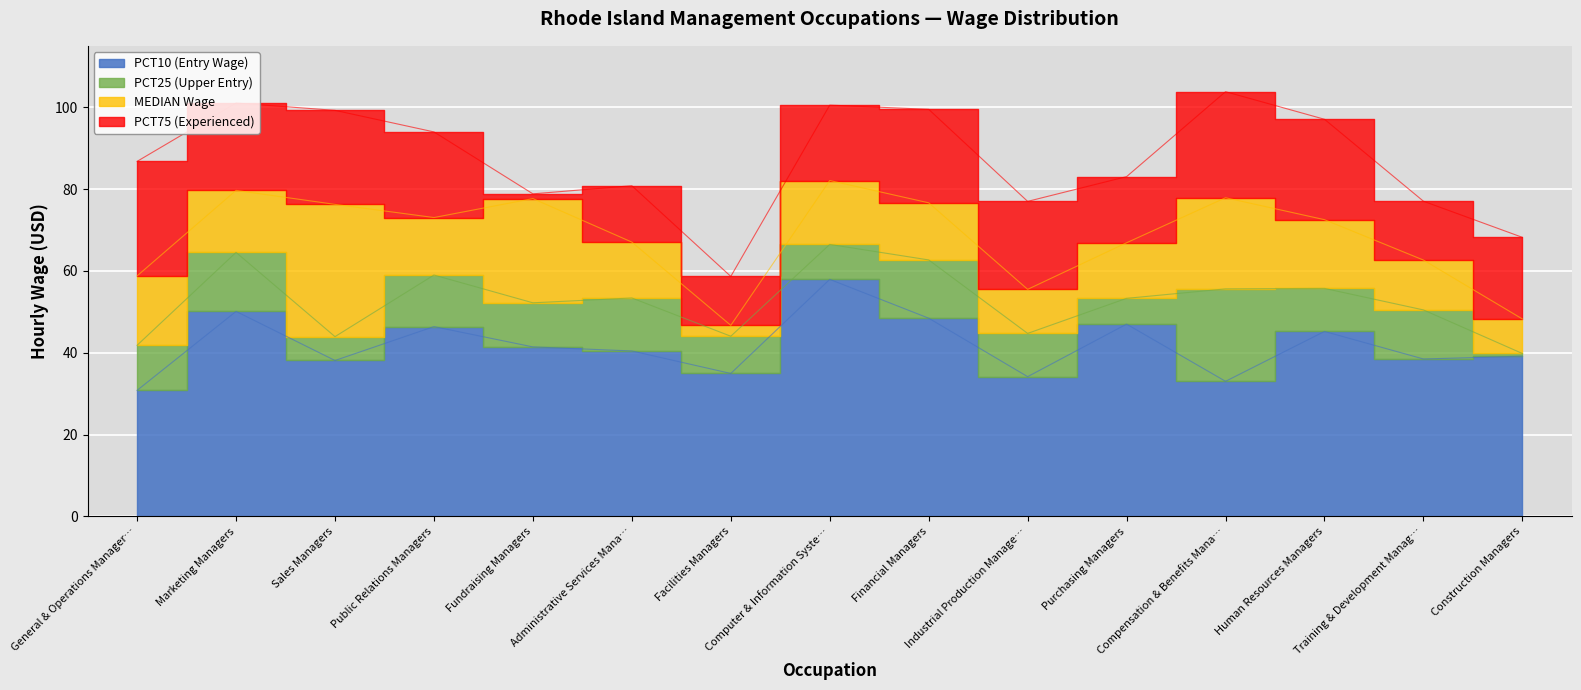

At Marketing Managers, list the series in order from smallest to largest.

PCT10 (Entry Wage), PCT25 (Upper Entry), MEDIAN Wage, PCT75 (Experienced)